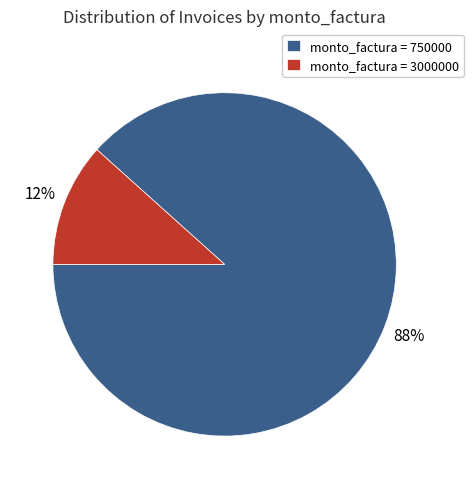

Does any single category account for the majority?

Yes